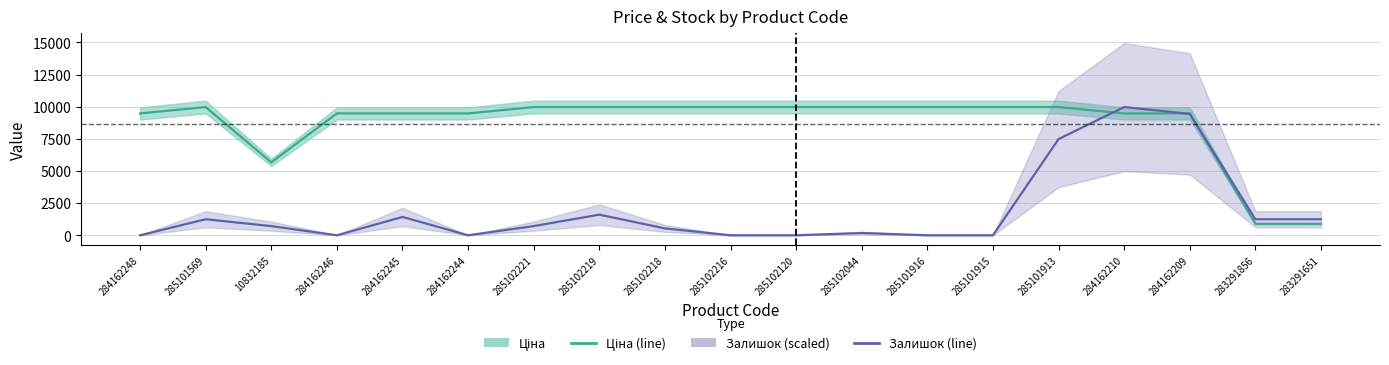

What is the maximum value for Ціна?

9975.0